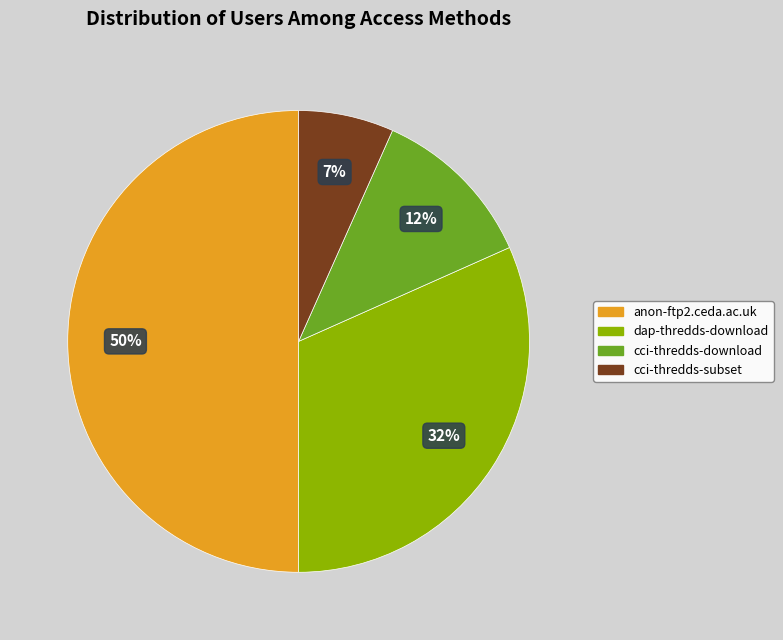

What percentage is the anon-ftp2.ceda.ac.uk slice, to the nearest percent?

50%